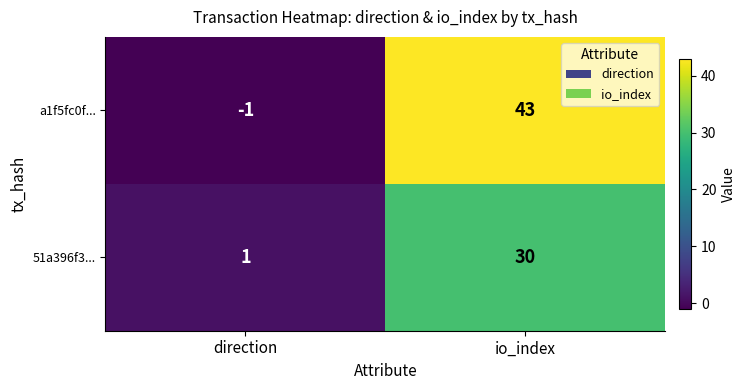

Reading right to left, extract all data points from this chart.

a1f5fc0f...: io_index=43	direction=-1
51a396f3...: io_index=30	direction=1